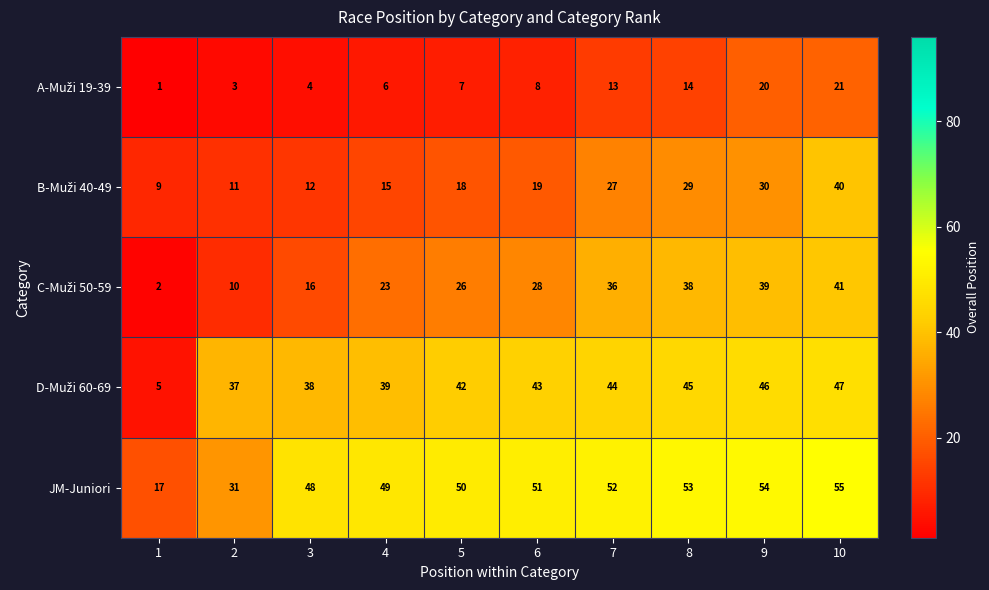

Which series has the largest total across all categories?

JM-Juniori